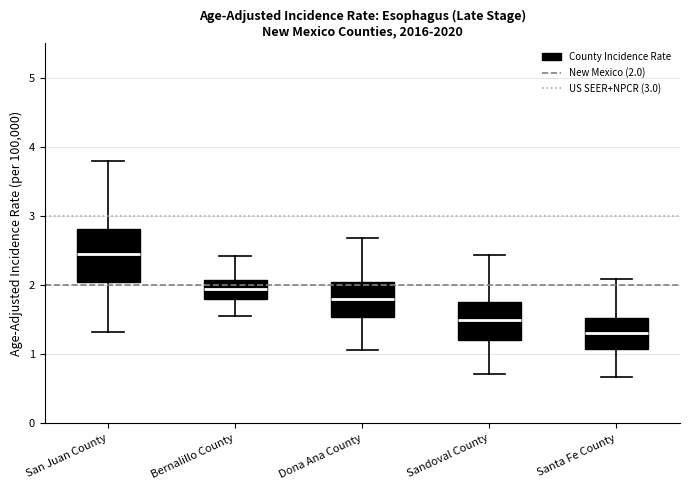

Reading left to right, read every box against the y-axis: the position of its median line, the range the box covers, and the ends of its whiskers. The values are not printed on the chart, so give them approximately, as read against the axis.

San Juan County: median 2.4, box 2.0 to 2.8, whiskers 1.3 to 3.8
Bernalillo County: median 1.9, box 1.8 to 2.1, whiskers 1.6 to 2.4
Dona Ana County: median 1.8, box 1.5 to 2.0, whiskers 1.1 to 2.7
Sandoval County: median 1.5, box 1.2 to 1.8, whiskers 0.7 to 2.4
Santa Fe County: median 1.3, box 1.1 to 1.5, whiskers 0.7 to 2.1